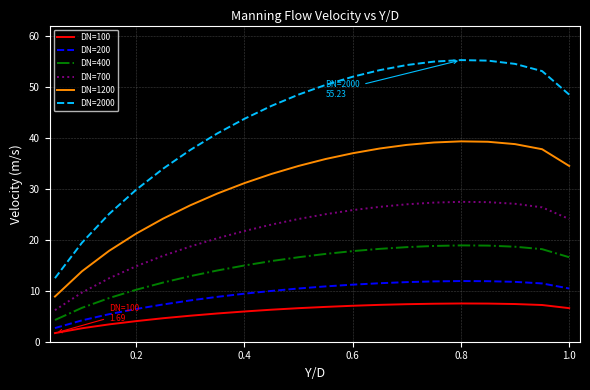

What is the maximum value shown in the chart?

55.2